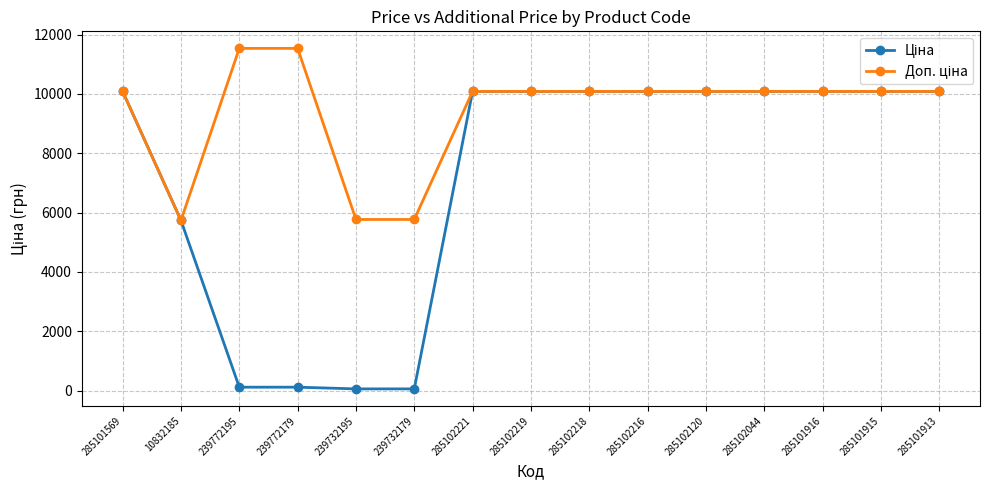

What is the greatest value displayed?

11537.0